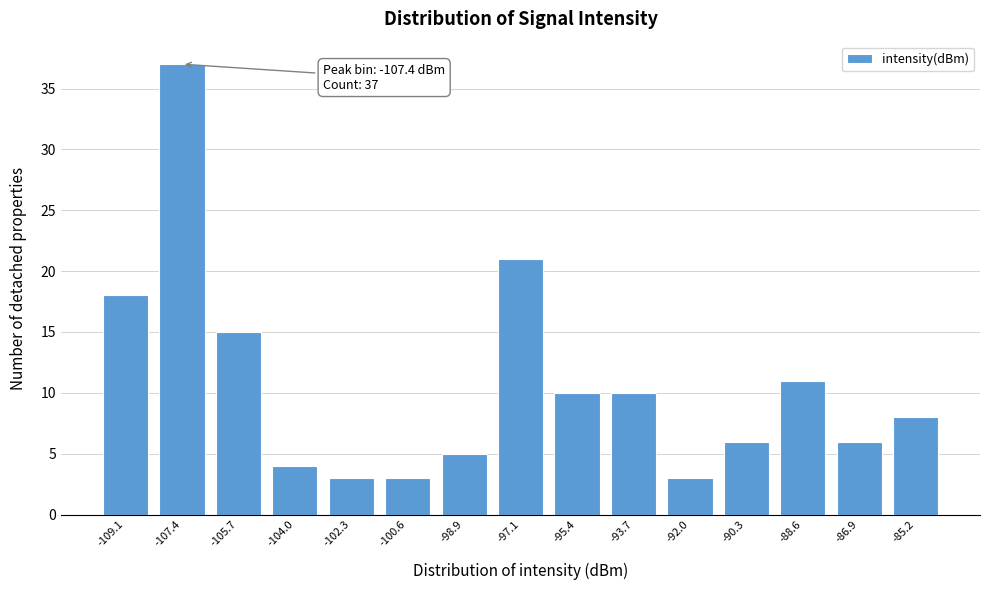

Reading right to left, transcribe all the data shown in this chart.

-85.2=8	-86.9=6	-88.6=11	-90.3=6	-92.0=3	-93.7=10	-95.4=10	-97.1=21	-98.9=5	-100.6=3	-102.3=3	-104.0=4	-105.7=15	-107.4=37	-109.1=18